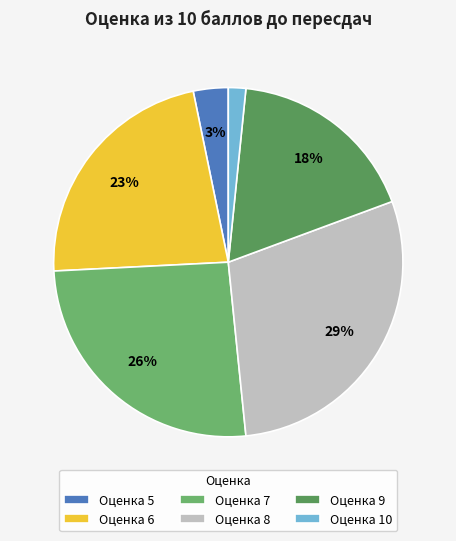

How many slices are in this pie chart?

6